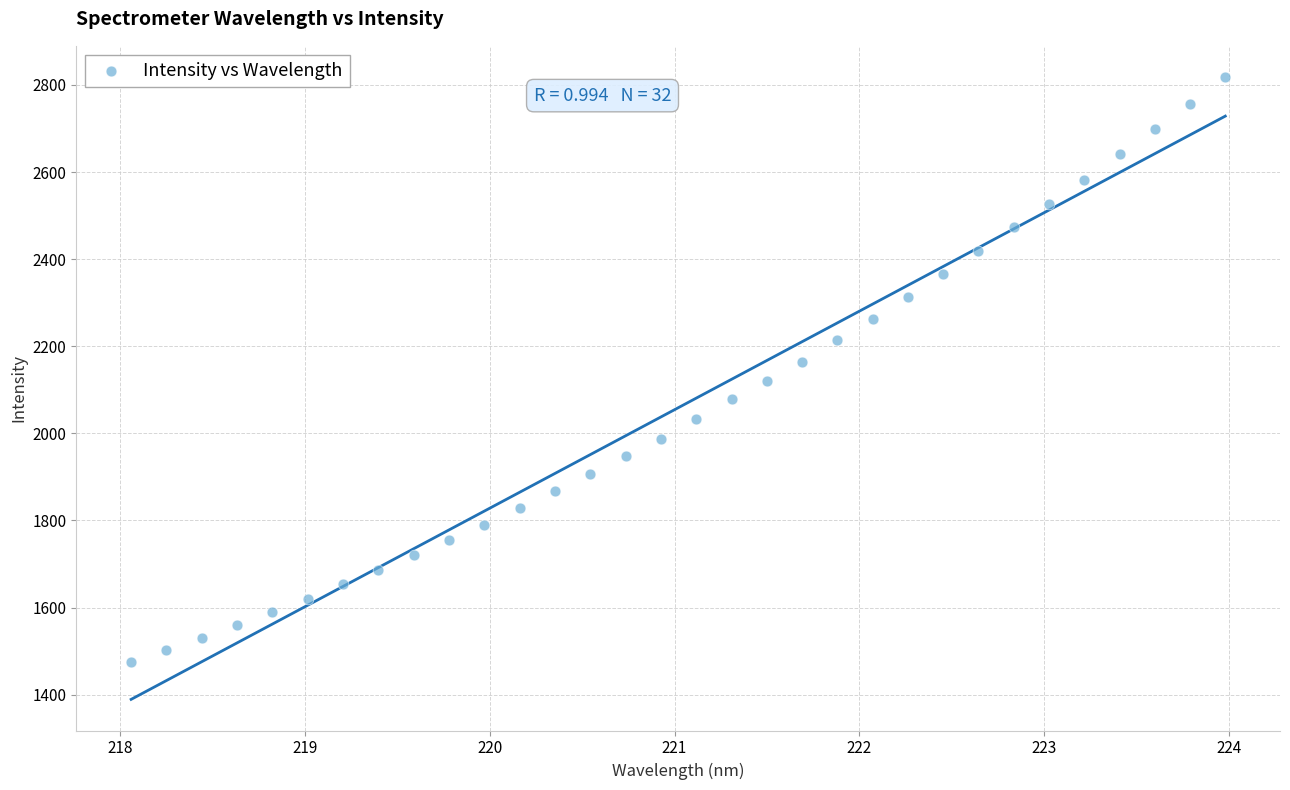

What is the range of X values (max minus min)?

5.9